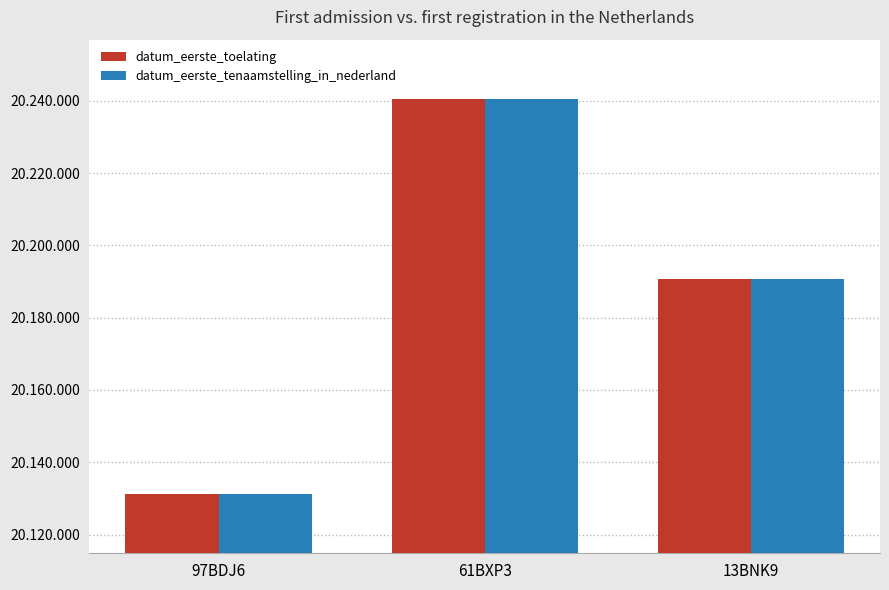

What is the total value across all series at 97BDJ6?

40262406